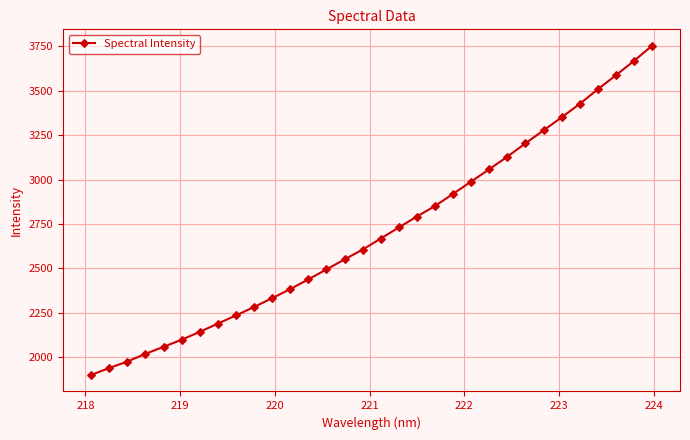

What is the greatest value displayed?

3753.7